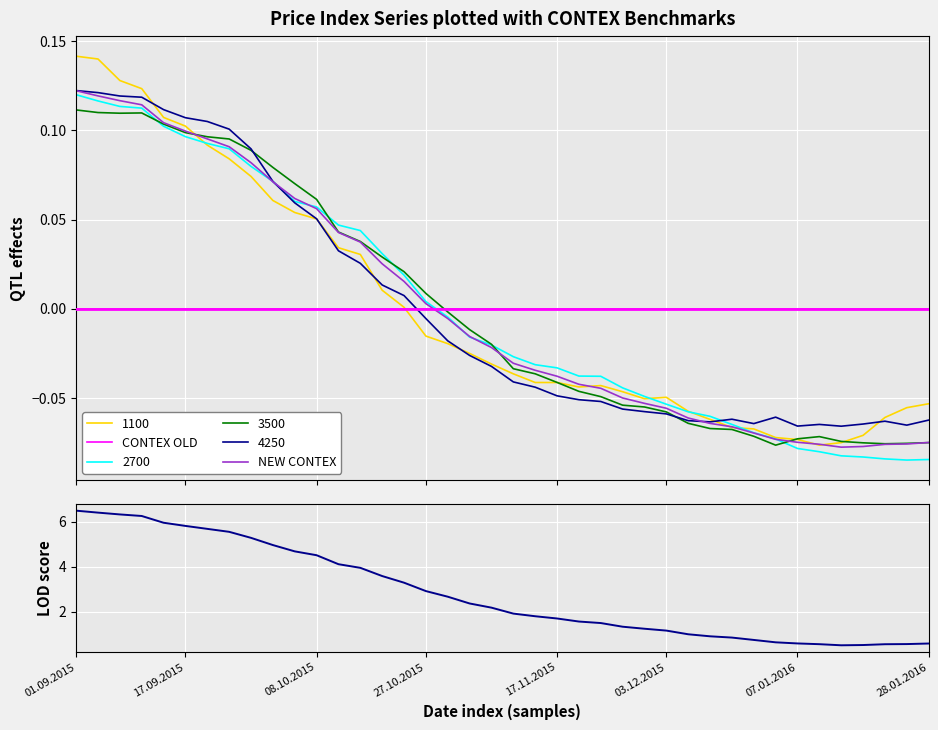

Where is NEW CONTEX nearest to the value 3?

27.10.2015